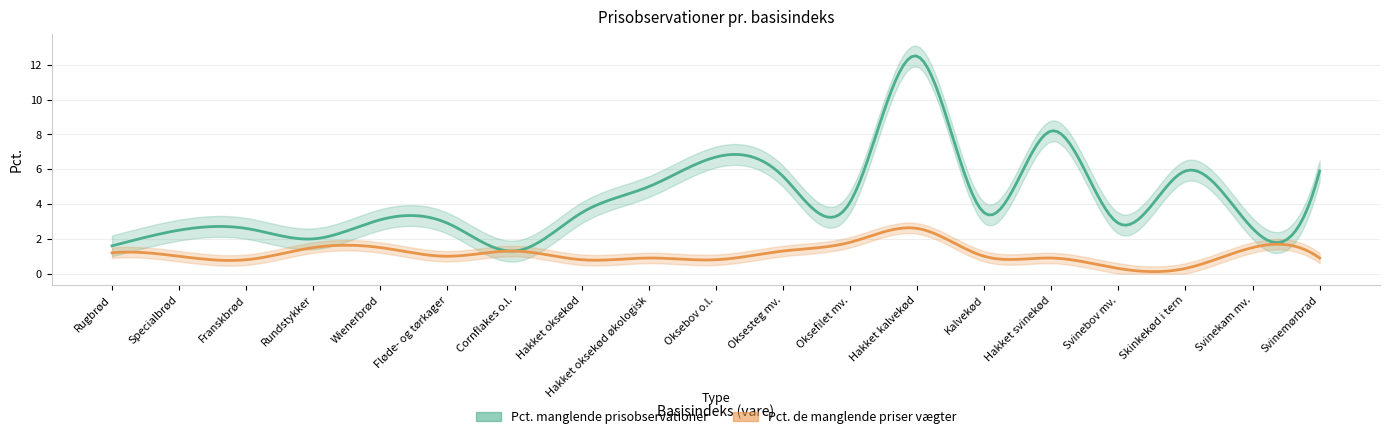

Which series has the largest total across all categories?

Pct. manglende prisobservationer